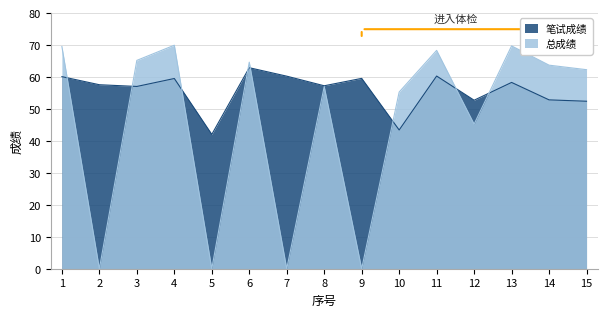

At which category does 总成绩 reach its first local peak?

4